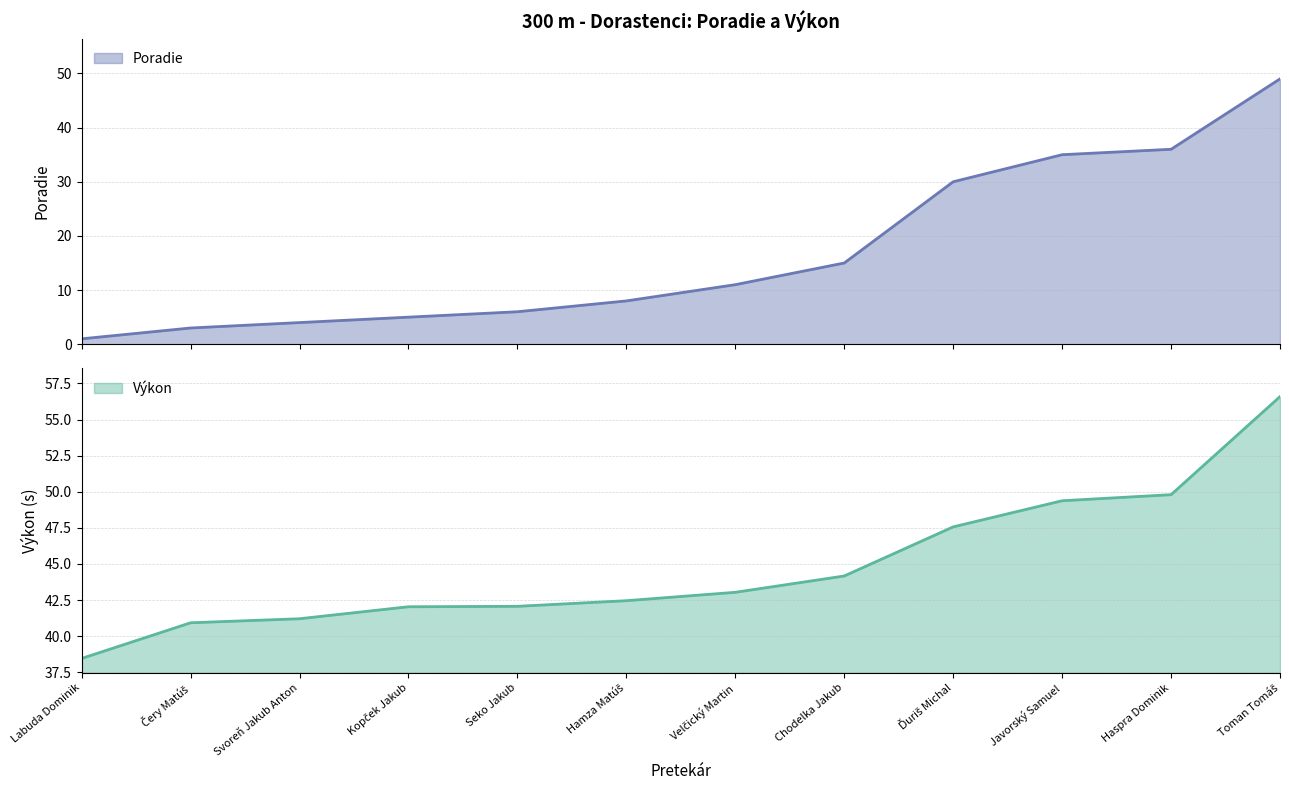

What is the value of the Výkon point at the 7th from the left?

43.0